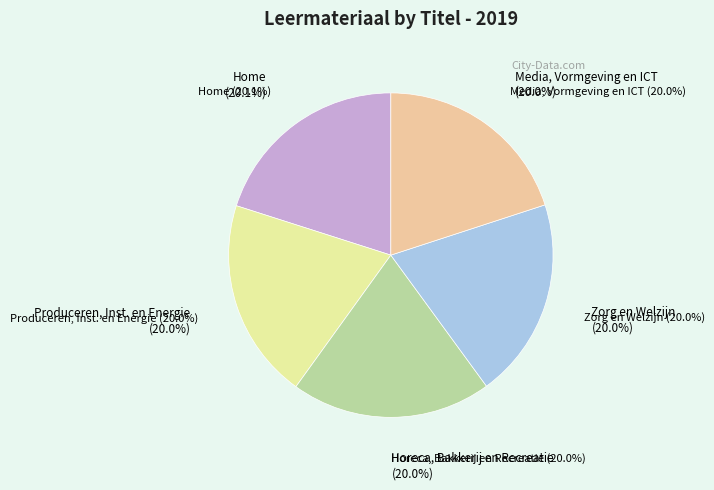

How many segments does this pie chart have?

5